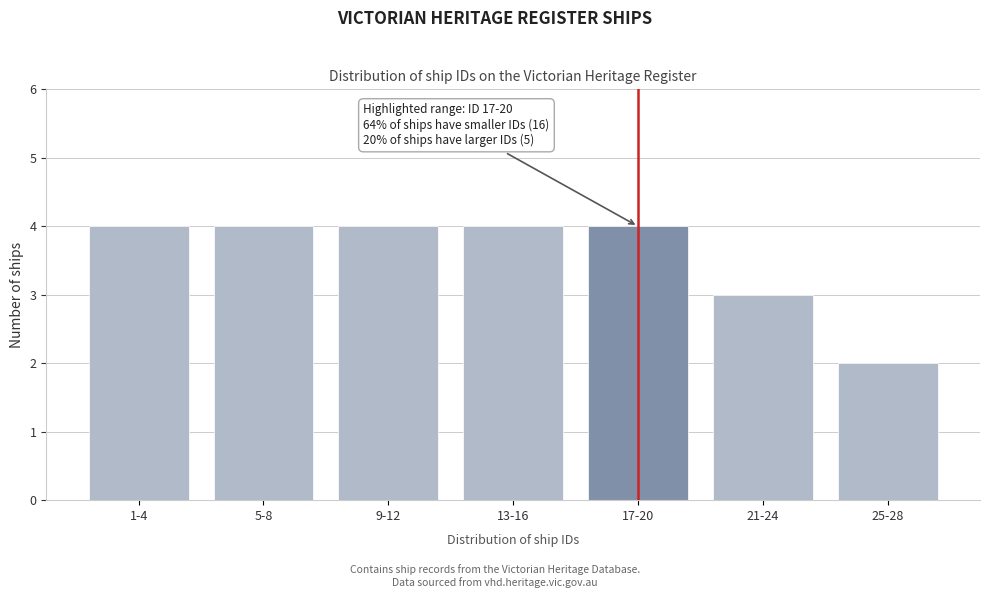

Reading left to right, extract all data points from this chart.

1-4=4	5-8=4	9-12=4	13-16=4	17-20=4	21-24=3	25-28=2